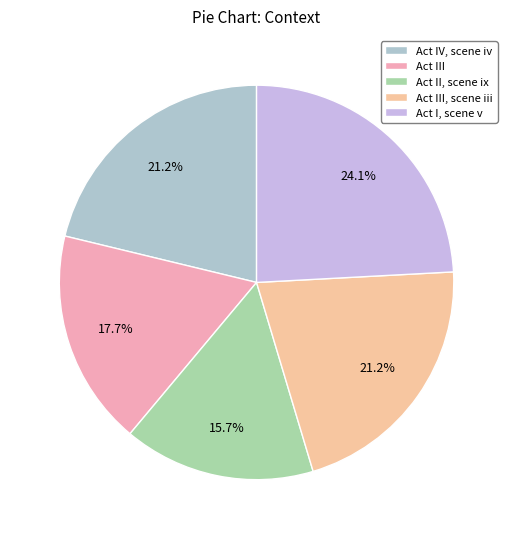

Rank the categories by value from highest to lowest.

Act I, scene v, Act III, scene iii, Act IV, scene iv, Act III, Act II, scene ix